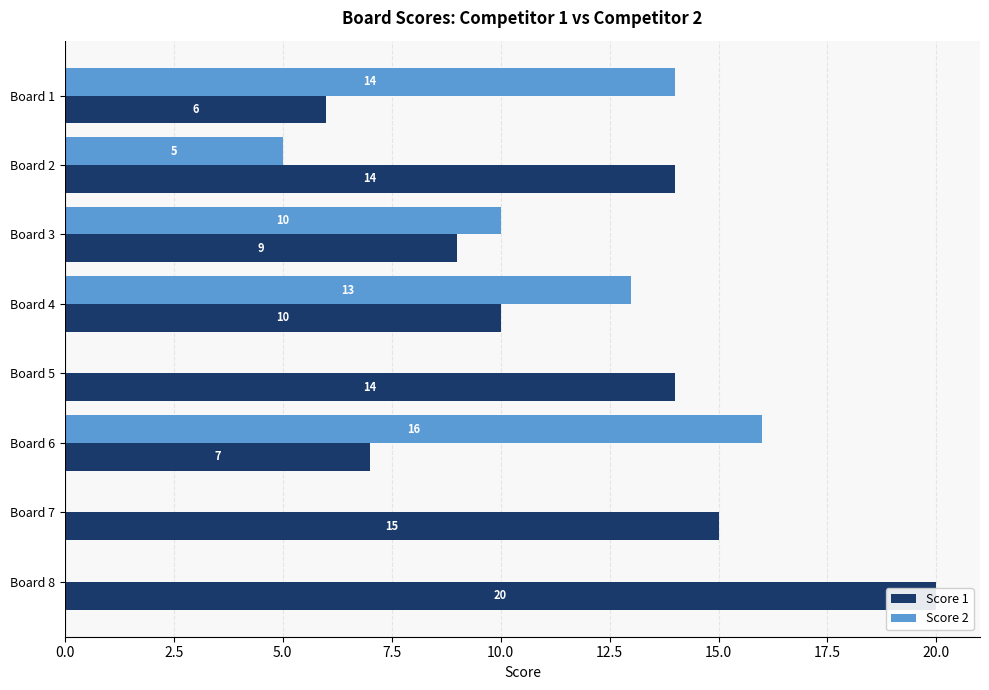

The value of Score 1 at Board 8 is 32. True or false?

False